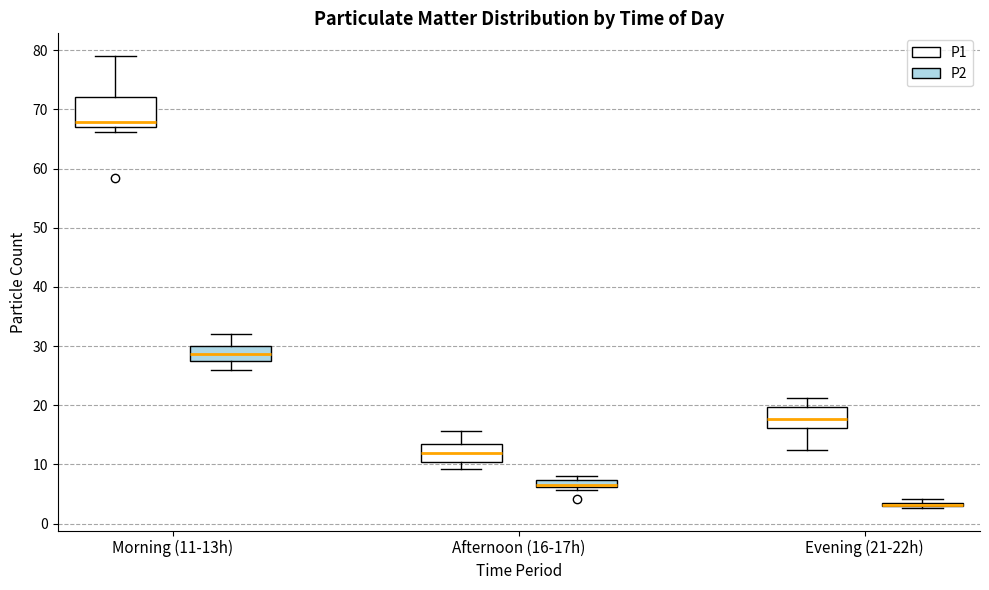

Which box is the tallest, from its lower edge to its upper edge?

Morning (11-13h) (P1)